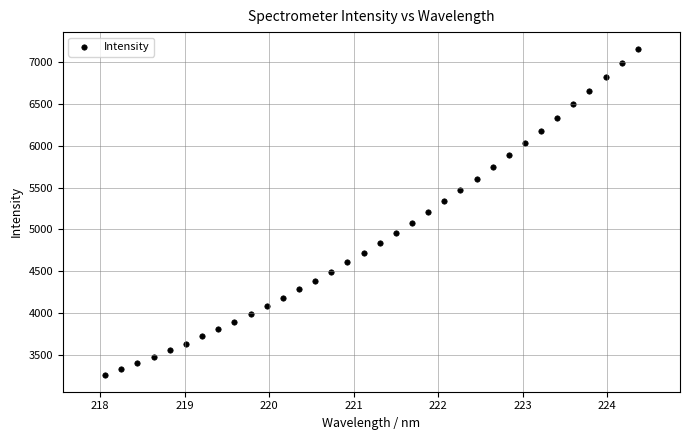

What is the range of Y values (max minus min)?

3903.3